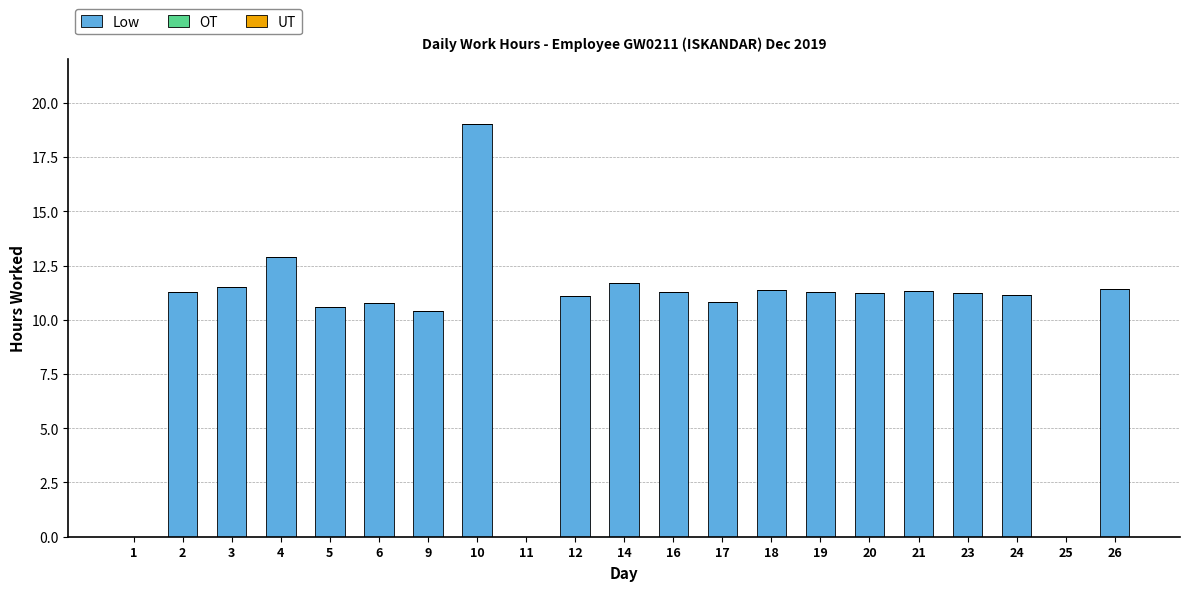

Which has a higher value, 25 or 24?

24